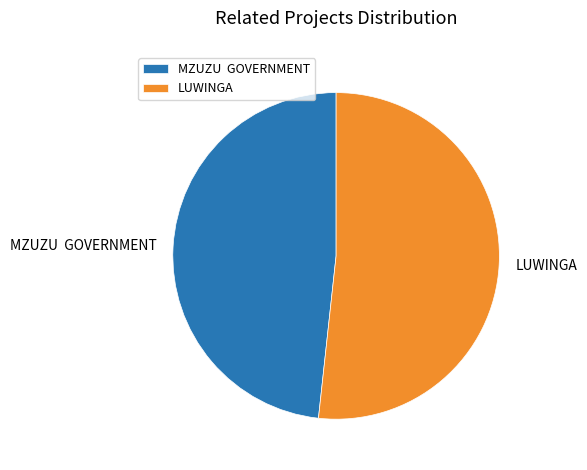

Rank the categories by value from lowest to highest.

MZUZU GOVERNMENT, LUWINGA